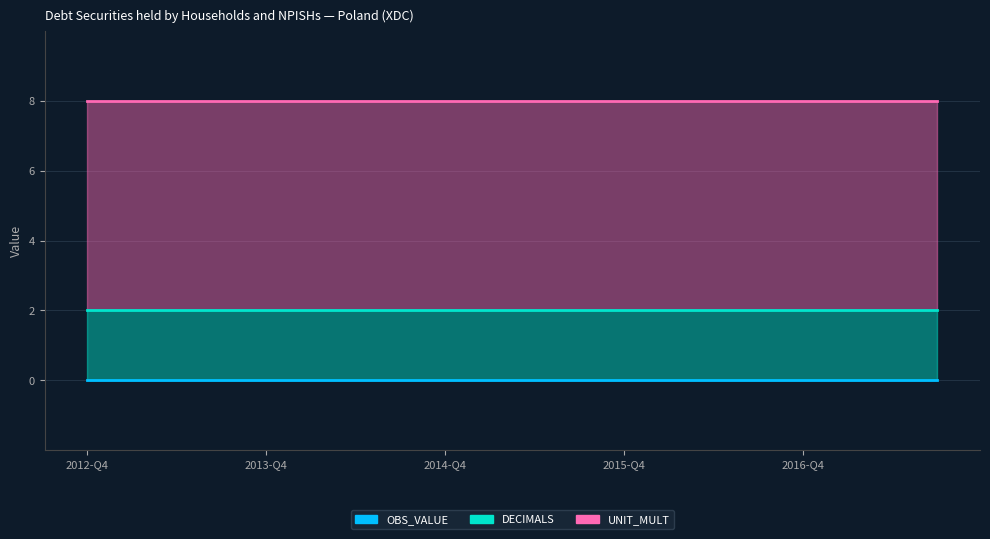

Rank the categories by DECIMALS value from highest to lowest.

2012-Q4, 2013-Q1, 2013-Q2, 2013-Q3, 2013-Q4, 2014-Q1, 2014-Q2, 2014-Q3, 2014-Q4, 2015-Q1, 2015-Q2, 2015-Q3, 2015-Q4, 2016-Q1, 2016-Q2, 2016-Q3, 2016-Q4, 2017-Q1, 2017-Q2, 2017-Q3